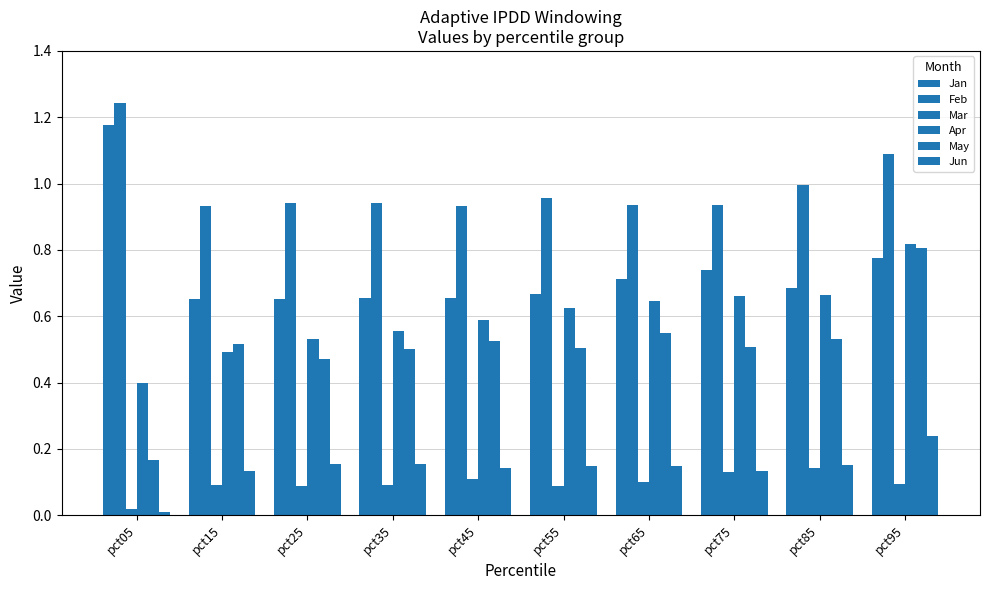

What is the difference between the maximum and minimum values in the Jun series?

0.2